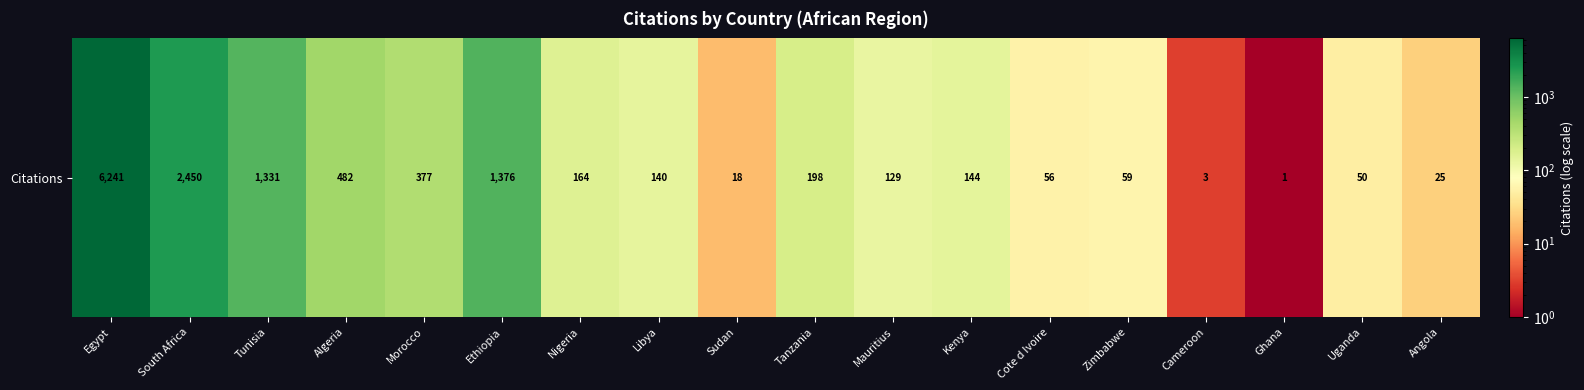

What value does the data have at Libya?

140